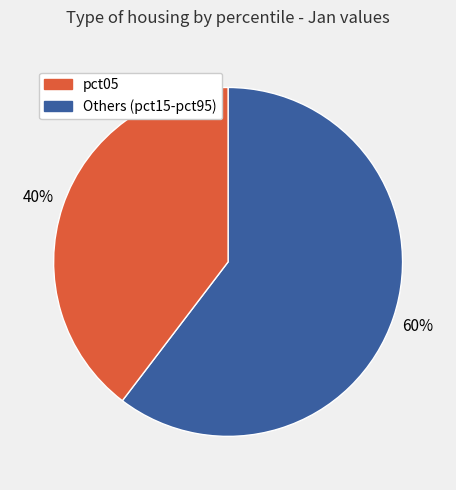

To the nearest percent, what is the average slice percentage?

50%